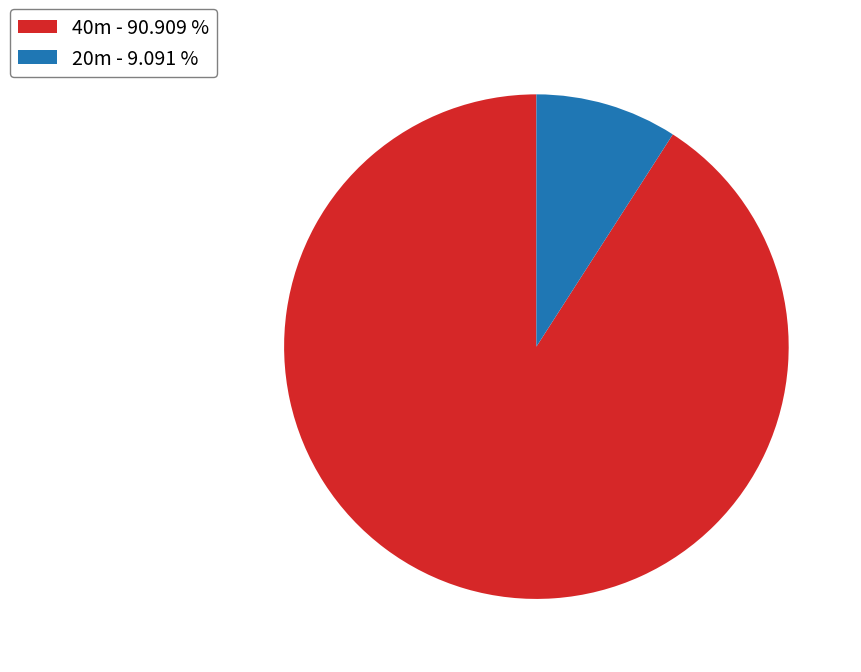

Approximately how many times larger is the value at 40m - 90.909 % compared to 20m - 9.091 %?

10.0